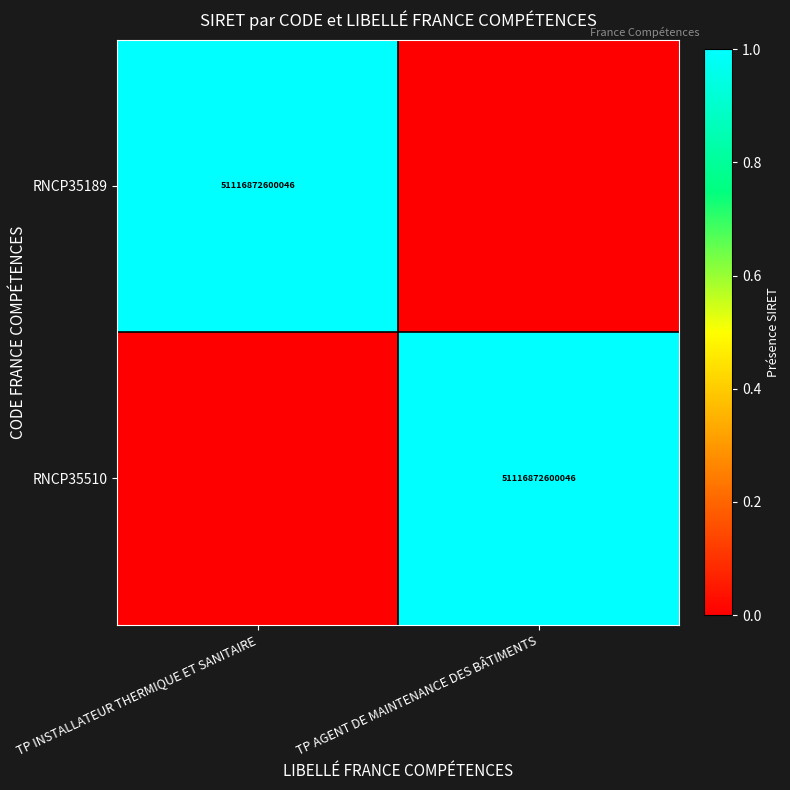

The RNCP35189 series shows 31978783284725 at TP INSTALLATEUR THERMIQUE ET SANITAIRE. True or false?

False